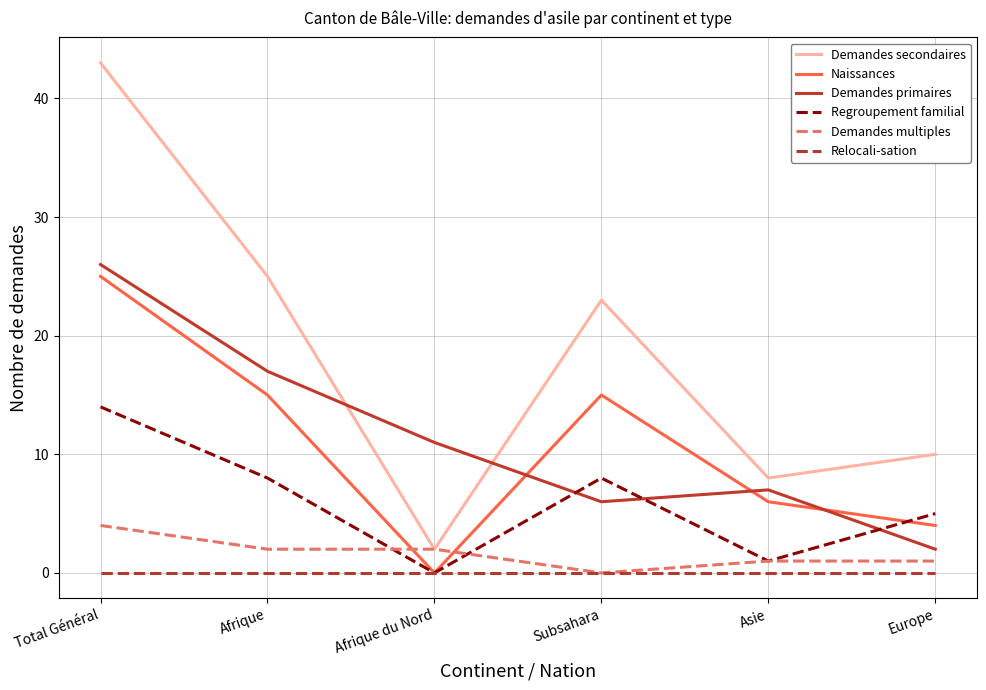

How many interior local valleys does the Naissances series have?

1